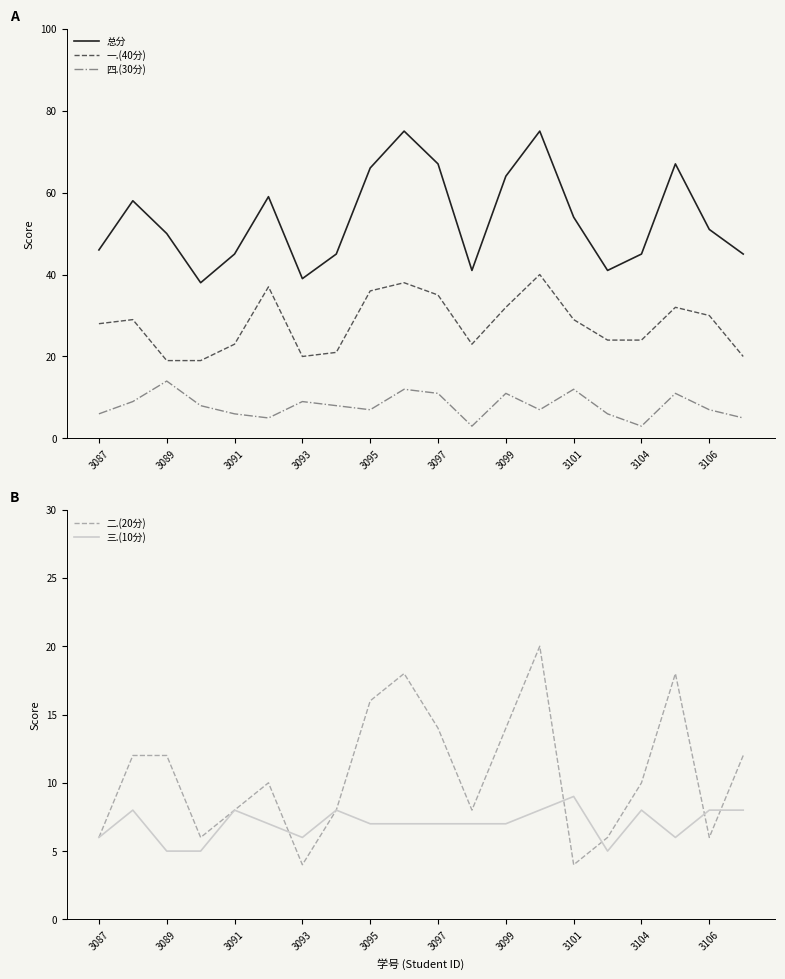

The 二.(20分) series shows 8 at 3087. True or false?

False